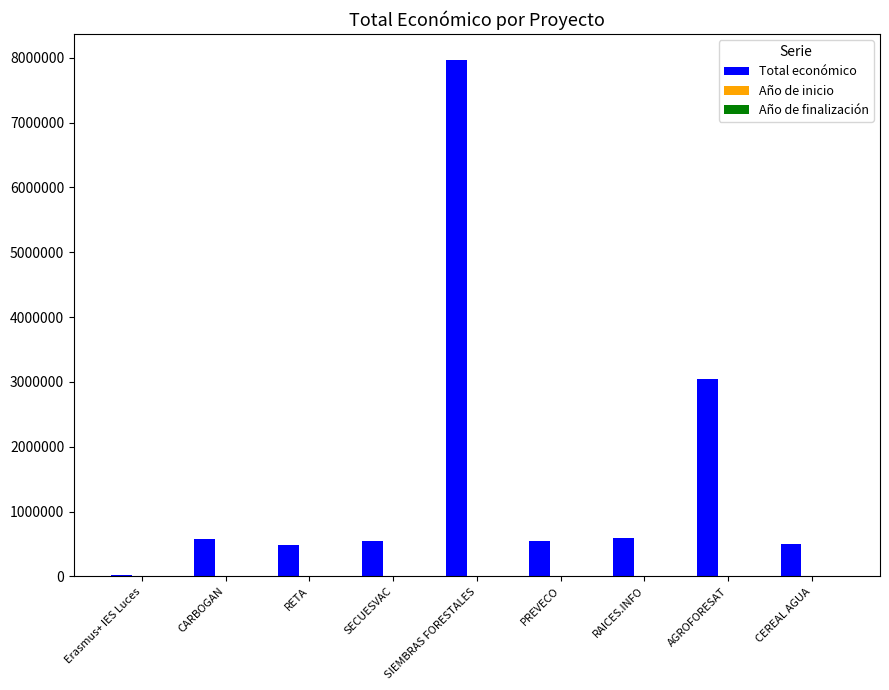

What is the greatest value displayed?

7967413